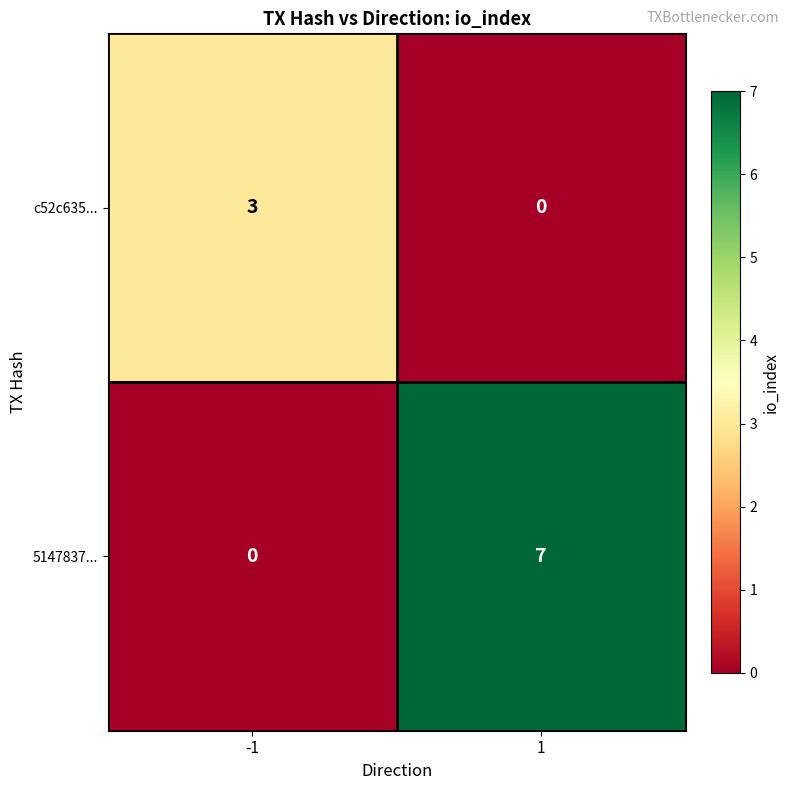

Which series has the largest total across all categories?

5147837...